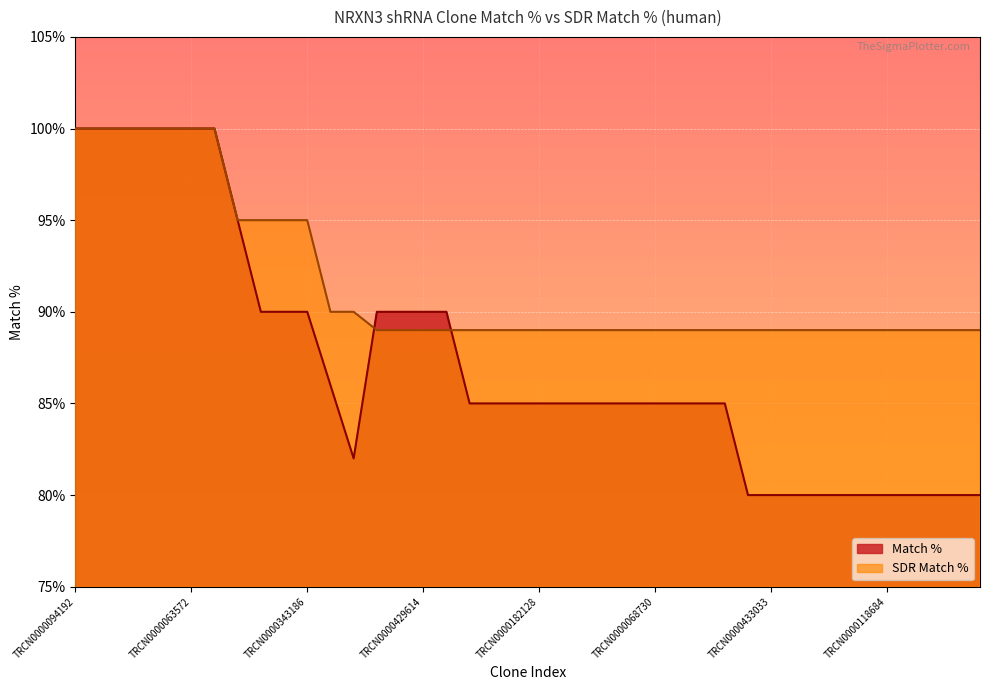

Reading left to right, list all the values displayed in this chart.

Match %: 100	100	100	100	100	100	100	95	90	90	90	86	82	90	90	90	90	85	85	85	85	85	85	85	85	85	85	85	85	80	80	80	80	80	80	80	80	80	80	80
SDR Match %: 100	100	100	100	100	100	100	95	95	95	95	90	90	89	89	89	89	89	89	89	89	89	89	89	89	89	89	89	89	89	89	89	89	89	89	89	89	89	89	89